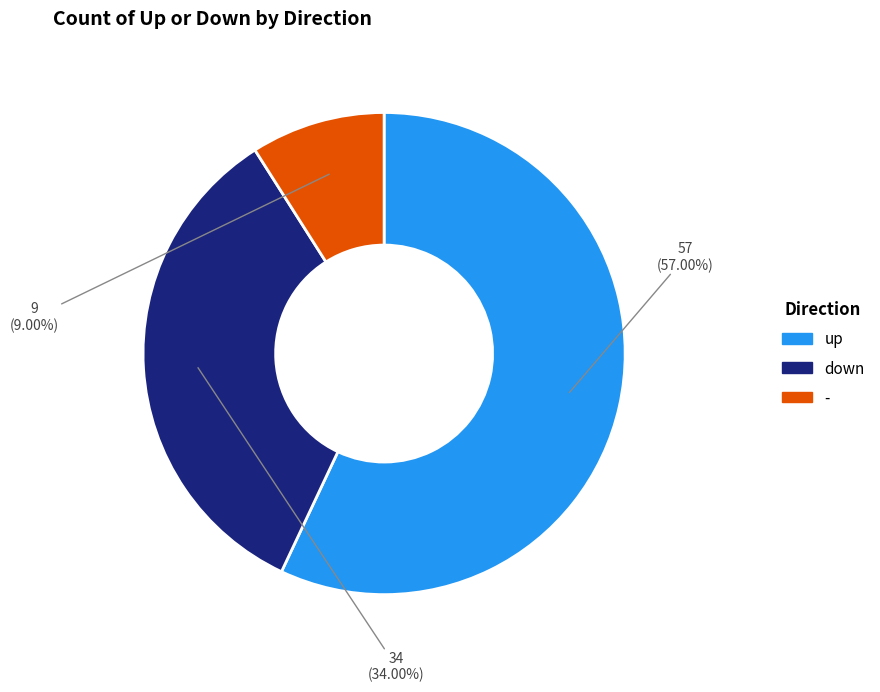

What is the majority slice?

up